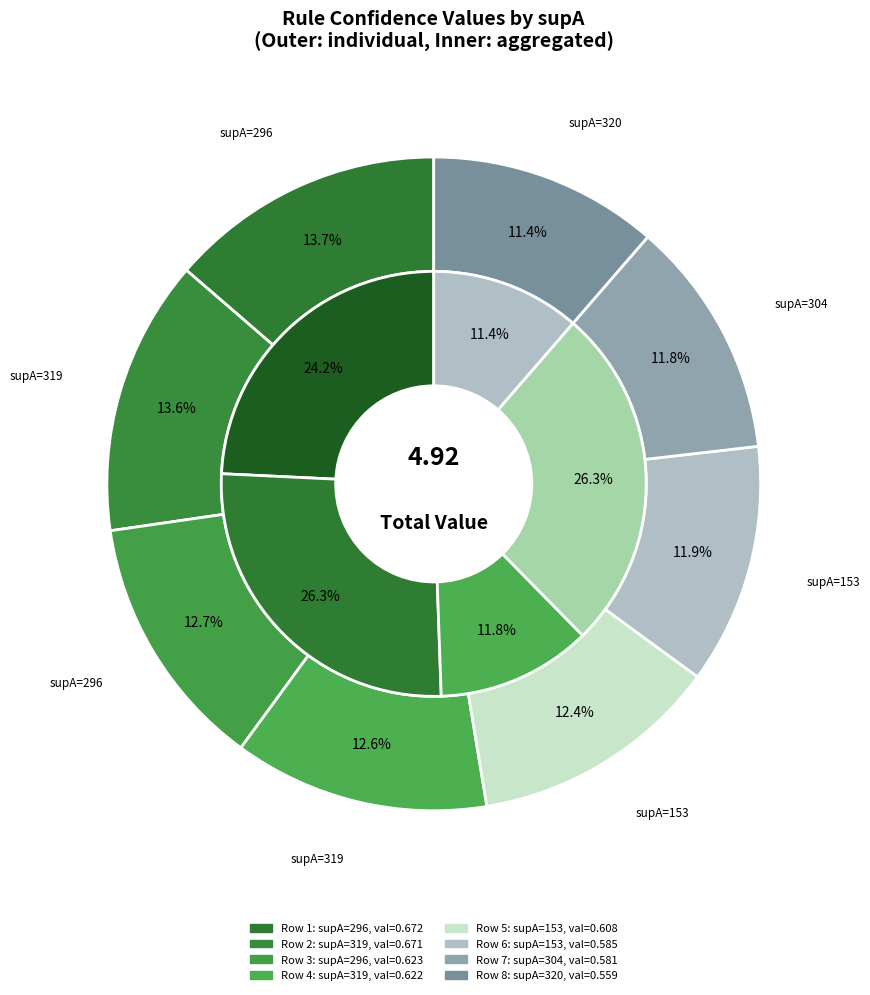

Which slice is the largest?

296